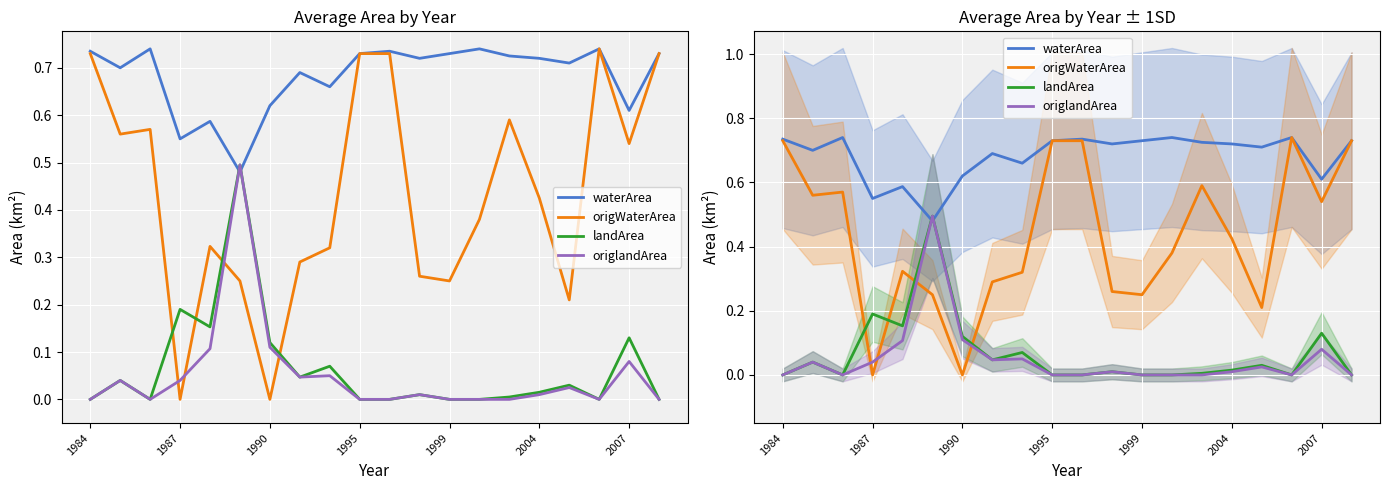

Which series has the widest spread of values?

origWaterArea